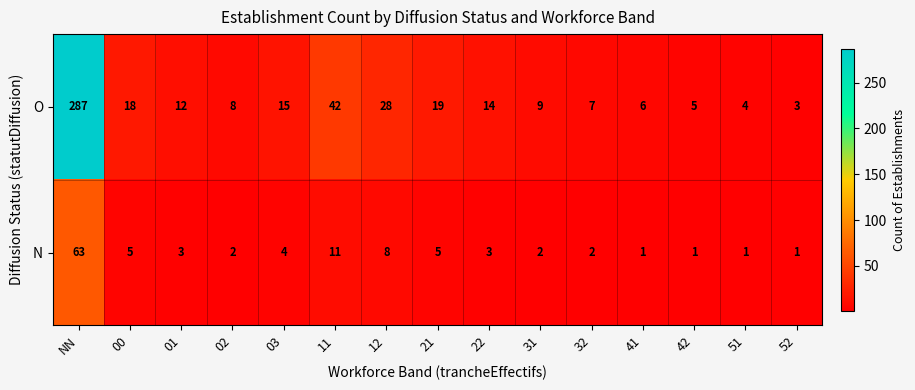

Rank the series by their maximum value, from lowest to highest.

N, O